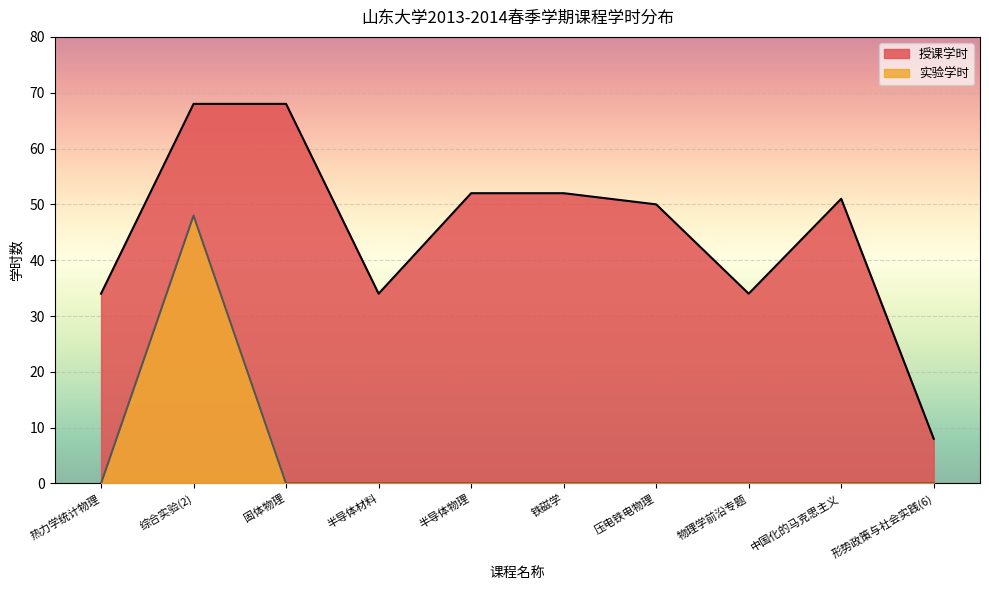

List the series in order of their overall mean, highest first.

授课学时, 实验学时